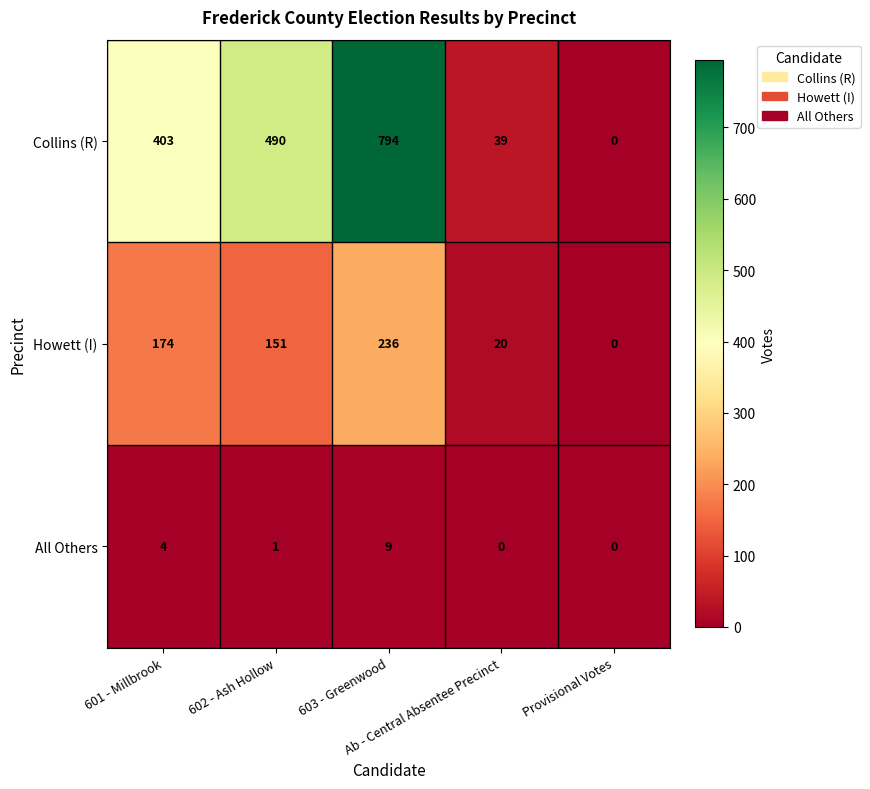

At how many categories does at least one series exceed 239?

3